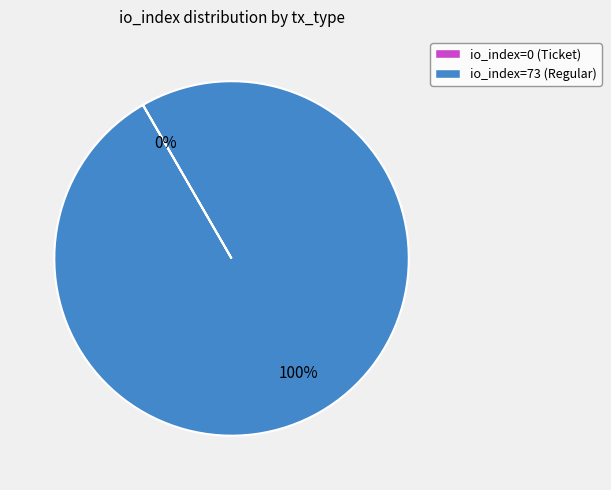

Which slice is the largest?

io_index=73 (Regular)